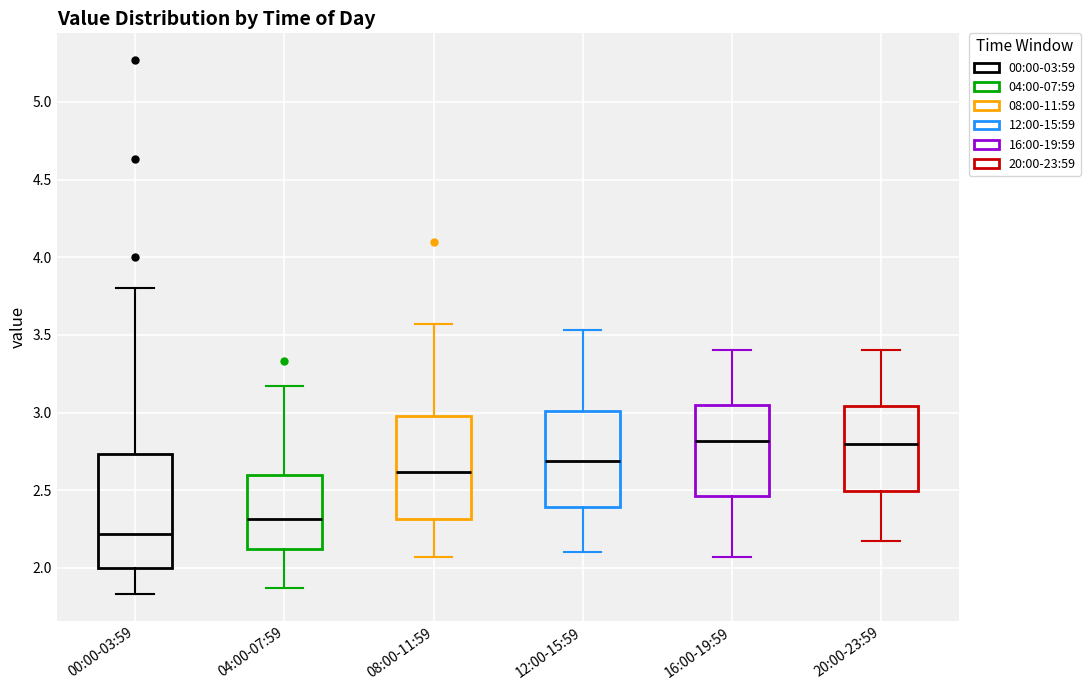

Which box is the tallest, from its lower edge to its upper edge?

00:00-03:59